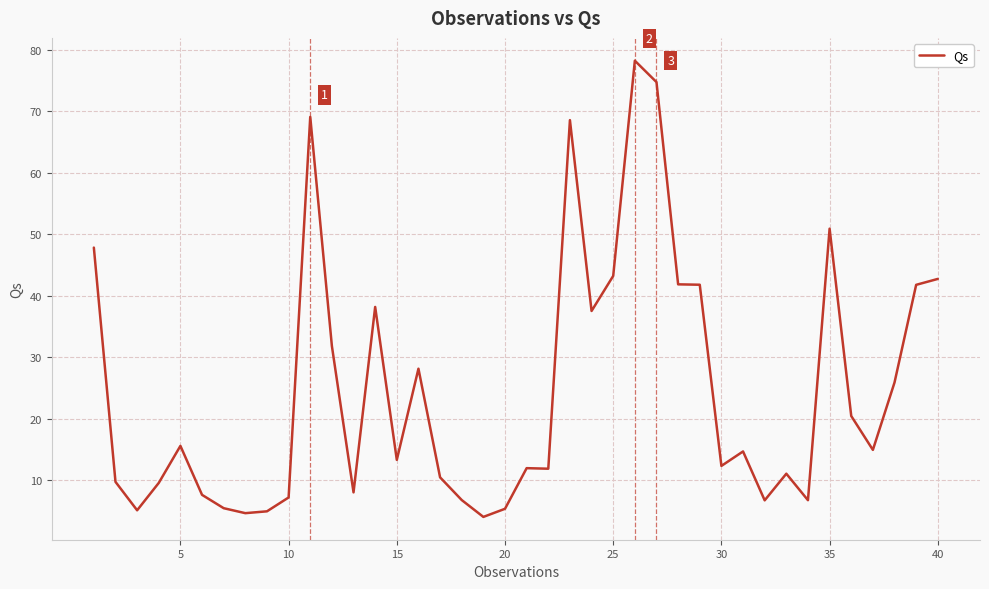

What is the greatest value displayed?

78.3